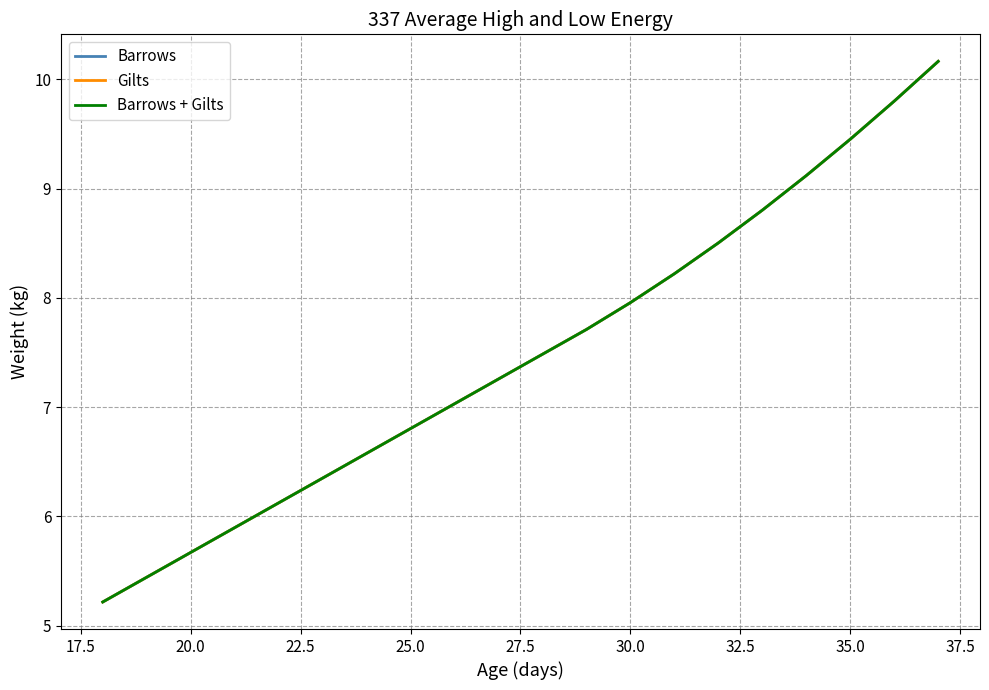

Does the chart have visible grid lines?

Yes